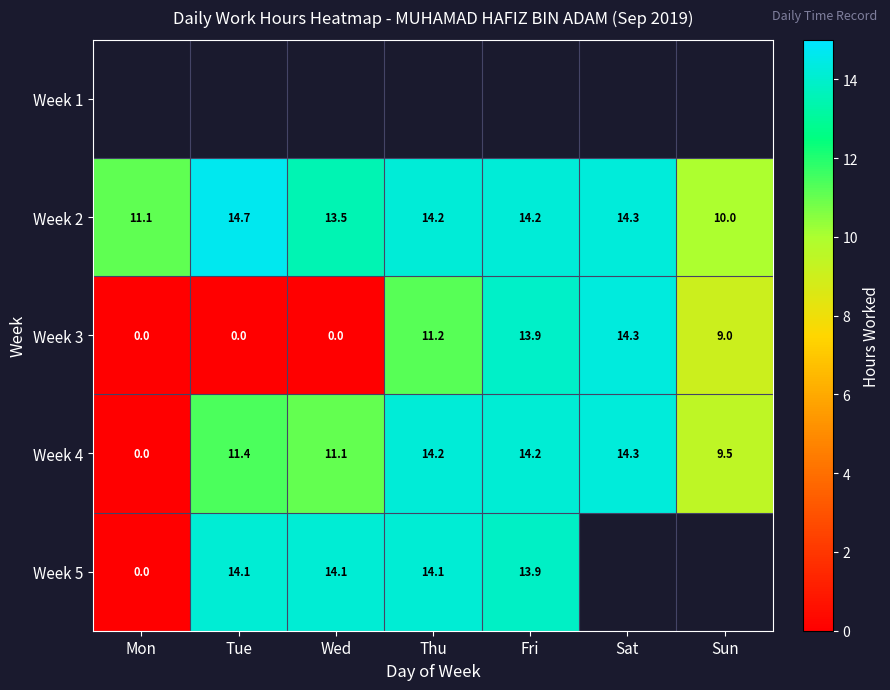

How many data points in Week 3 are less than 9?

3